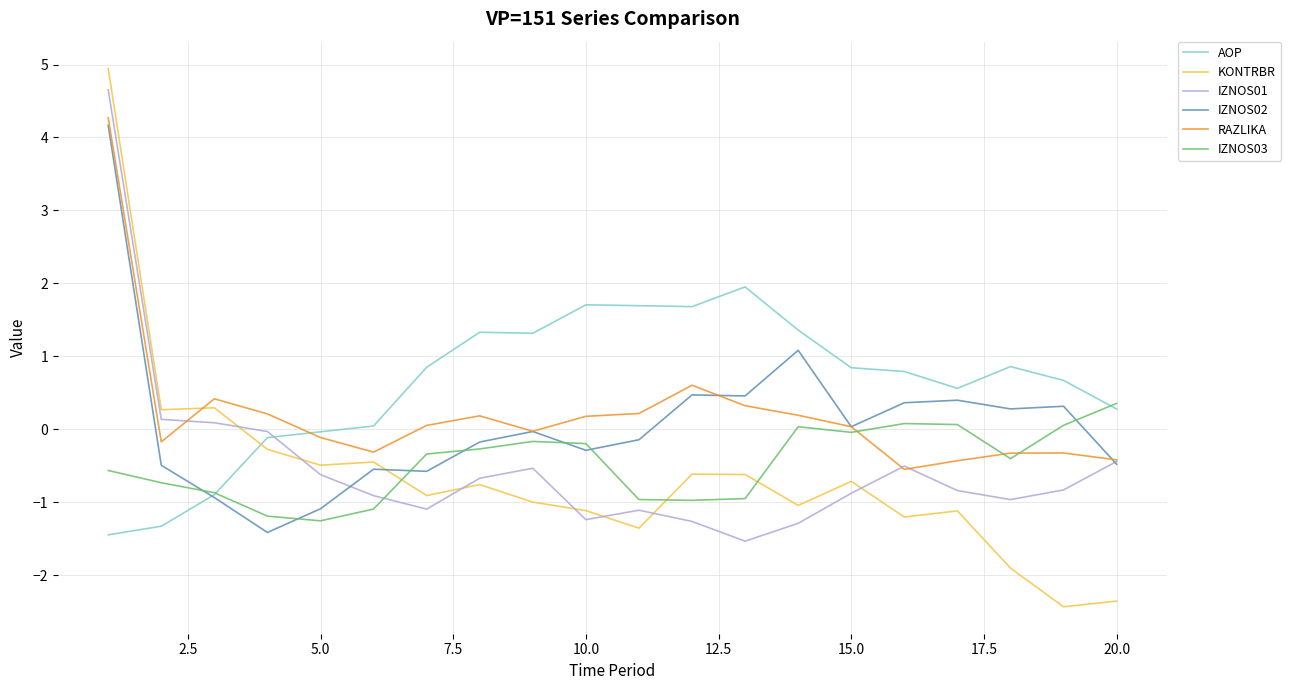

Which series has the largest range (max minus min)?

KONTRBR